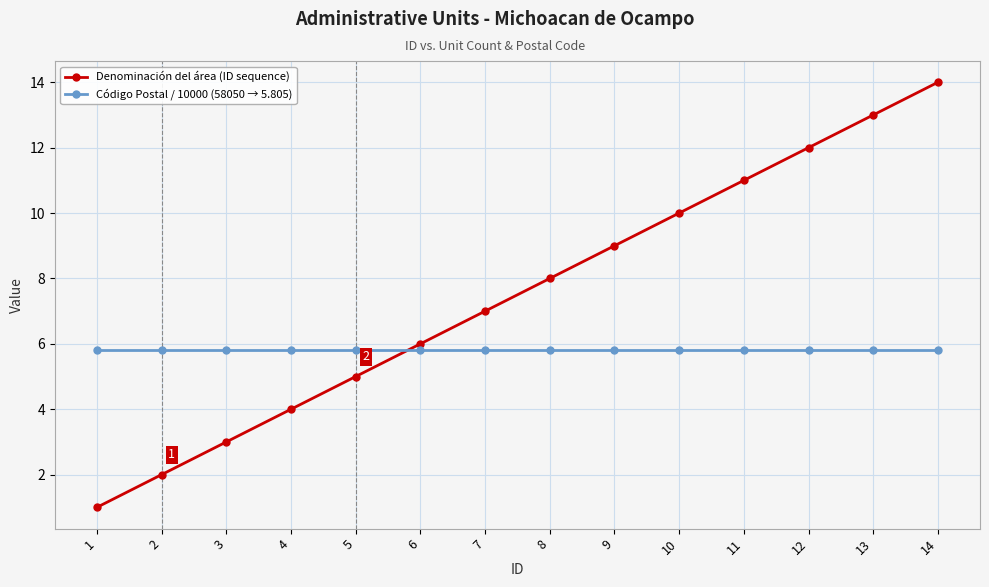

At which category does the chart reach its minimum across all series?

1